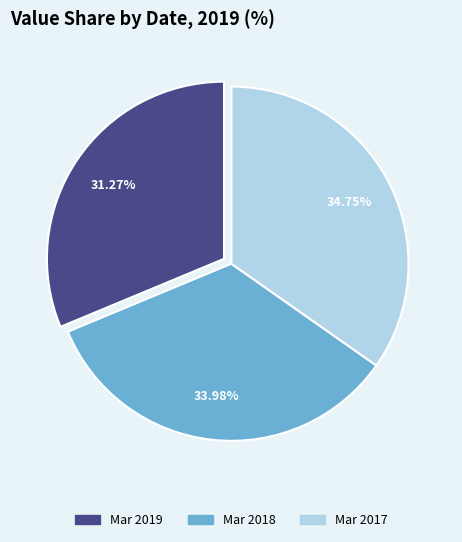

To the nearest percent, what percentage of the pie is Mar 2017?

35%